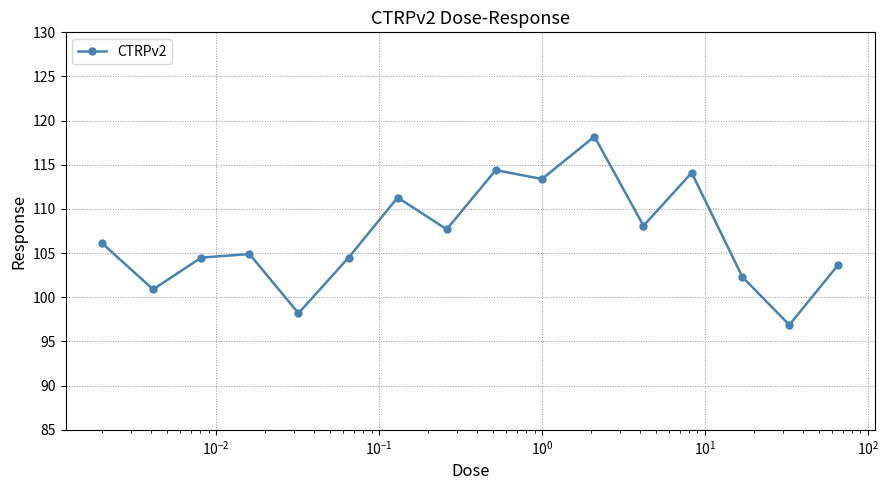

How many interior local valleys (lower than both neighbors) does the data have?

6